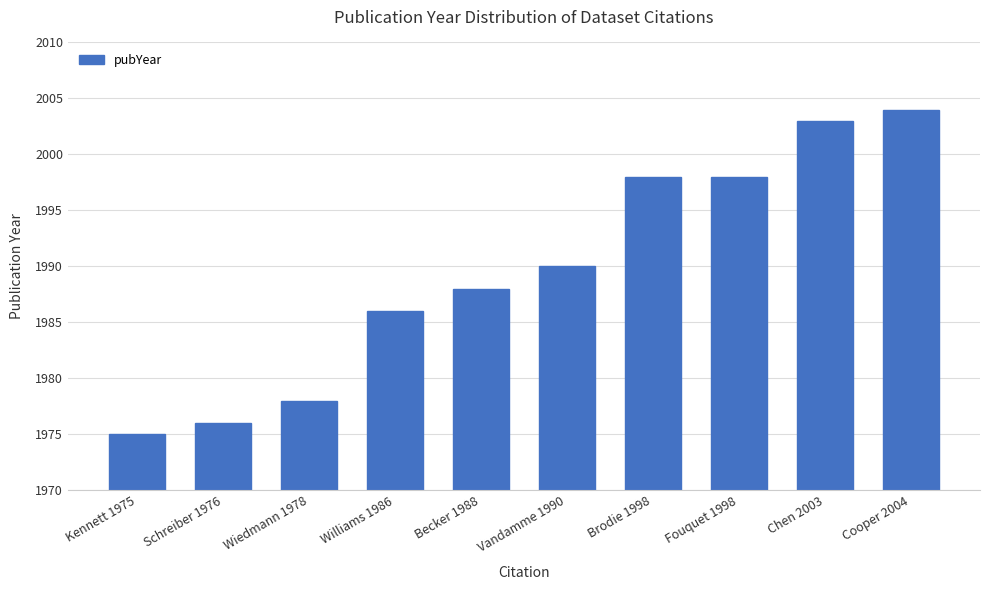

Approximately how many times larger is the value at Williams 1986 compared to Schreiber 1976?

1.0